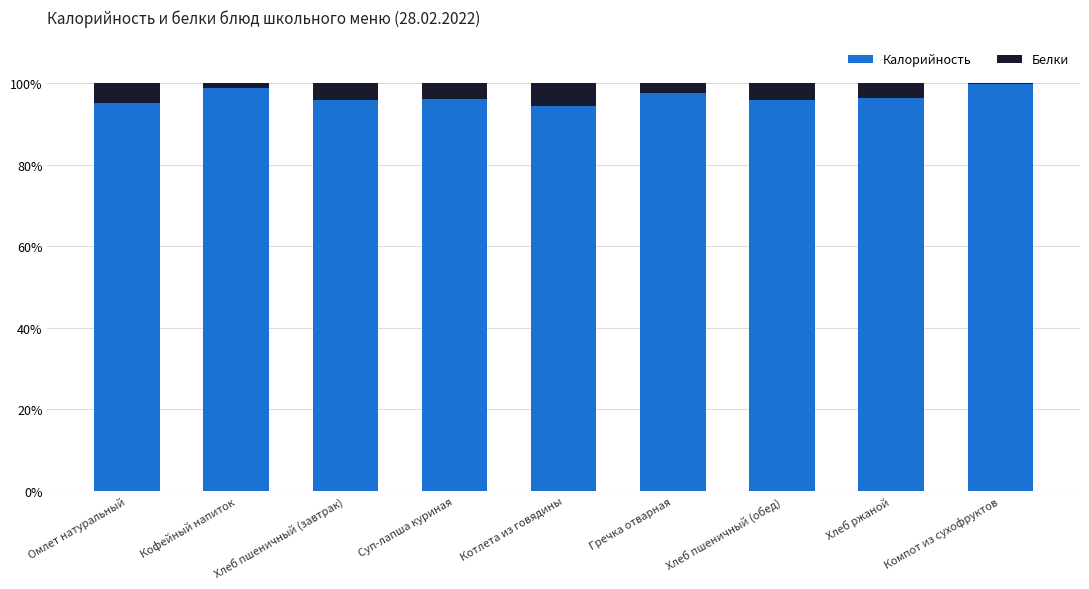

What is the maximum value for Калорийность?

99.9